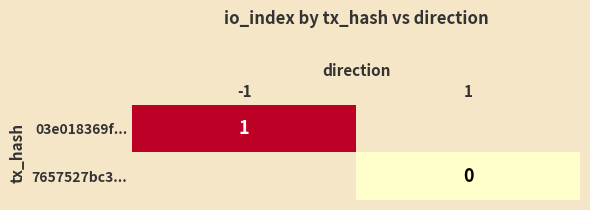

Rank the series at -1 from highest to lowest value.

03e018369f..., 7657527bc3...